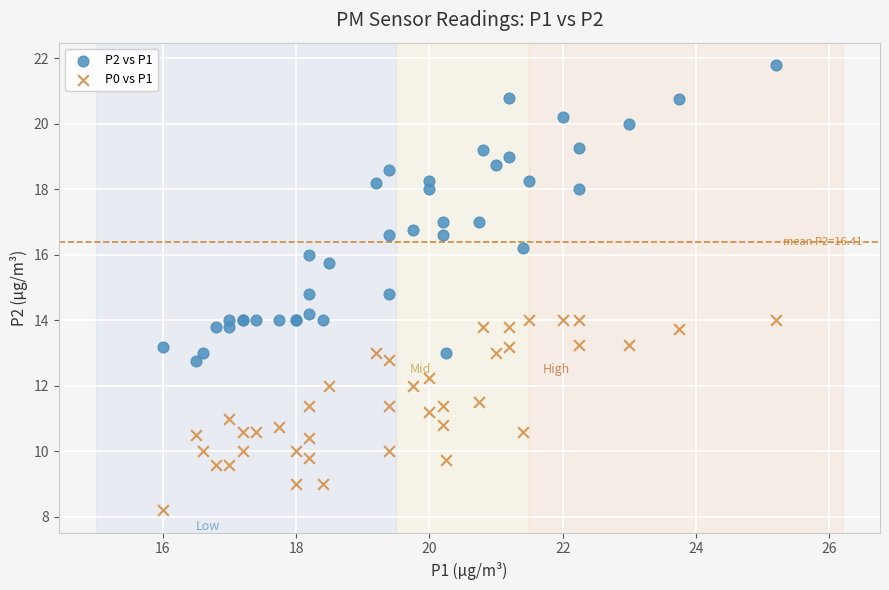

Which series has the largest Y range (max minus min)?

P2 vs P1